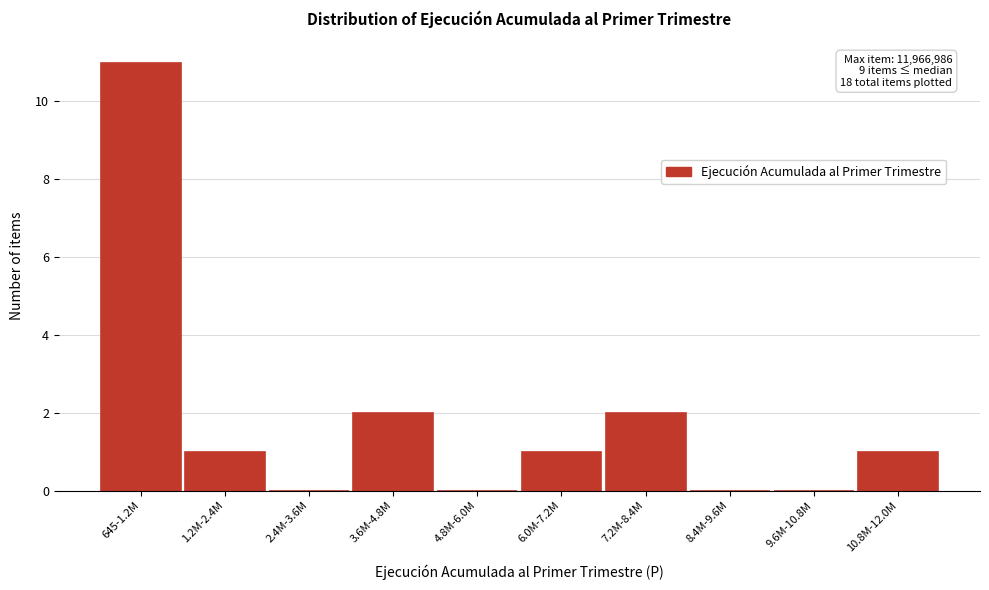

Reading right to left, transcribe all the data shown in this chart.

10.8M-12.0M=1	9.6M-10.8M=0	8.4M-9.6M=0	7.2M-8.4M=2	6.0M-7.2M=1	4.8M-6.0M=0	3.6M-4.8M=2	2.4M-3.6M=0	1.2M-2.4M=1	645-1.2M=11